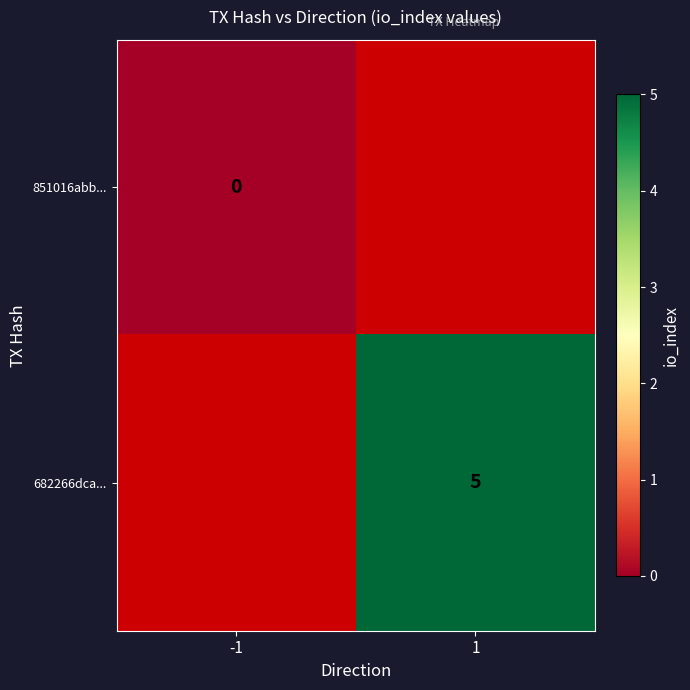

The 682266dca... series shows 2 at 1. True or false?

False